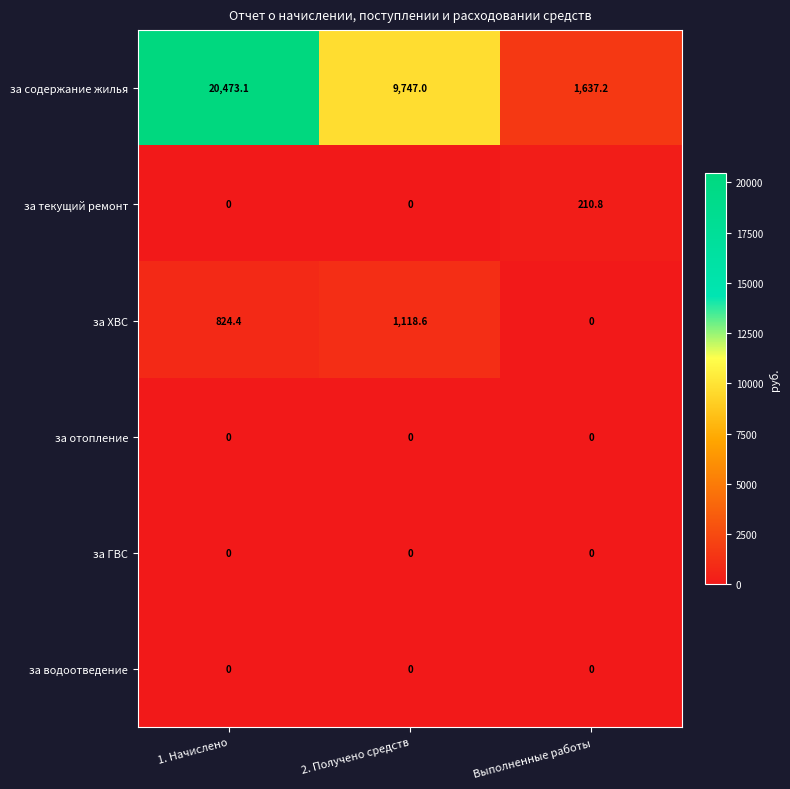

Reading right to left, transcribe all the data shown in this chart.

за содержание жилья: 1637.2	9747.0	20473.1
за текущий ремонт: 210.8	0.0	0.0
за ХВС: 0.0	1118.6	824.4
за отопление: 0.0	0.0	0.0
за ГВС: 0.0	0.0	0.0
за водоотведение: 0.0	0.0	0.0